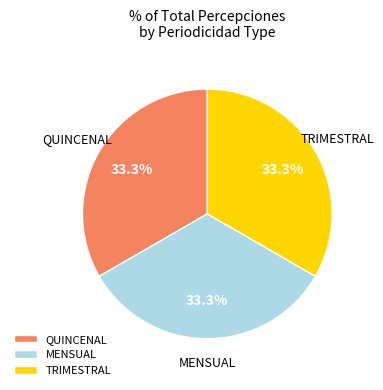

Approximately how many times larger is the value at TRIMESTRAL compared to MENSUAL?

1.0